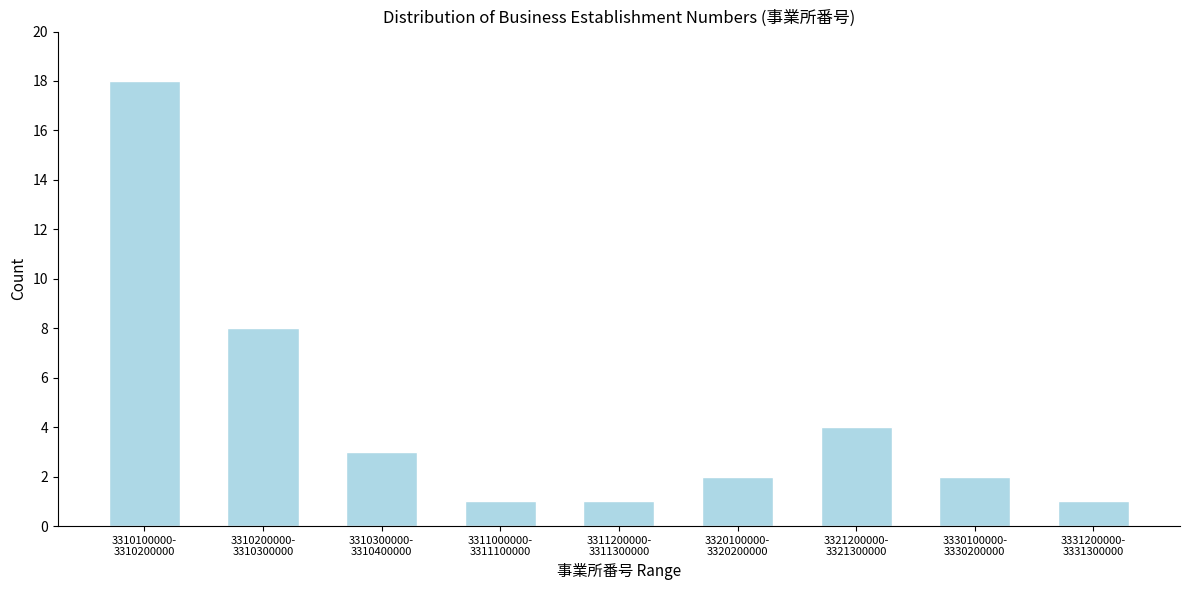

Reading left to right, list all the values displayed in this chart.

18	8	3	1	1	2	4	2	1